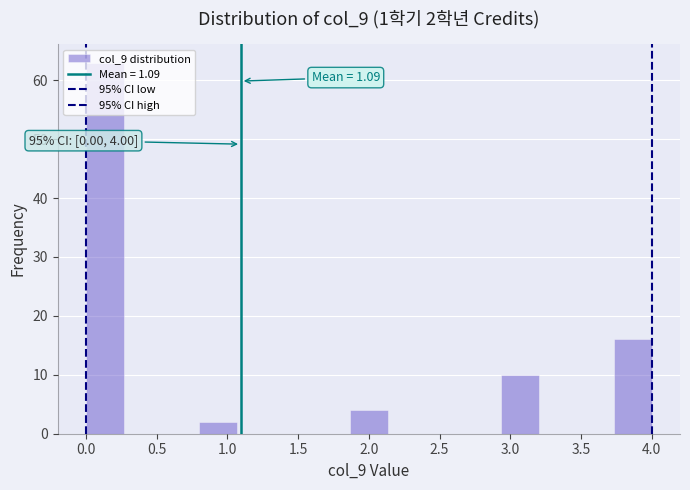

Which range on the x-axis has the tallest bar?

0.00 to 0.25